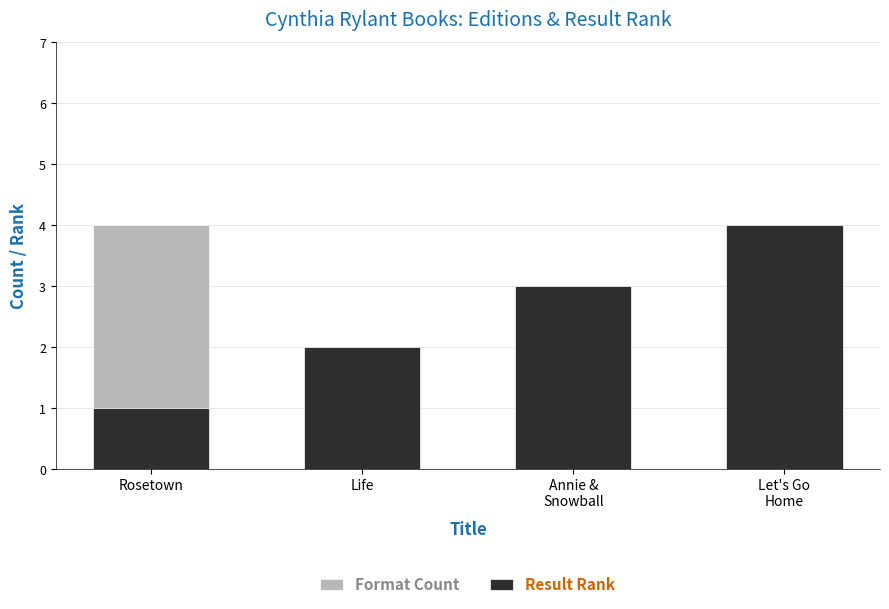

List the labels in order of Format Count value, largest first.

Rosetown, Annie &
Snowball, Life, Let's Go
Home